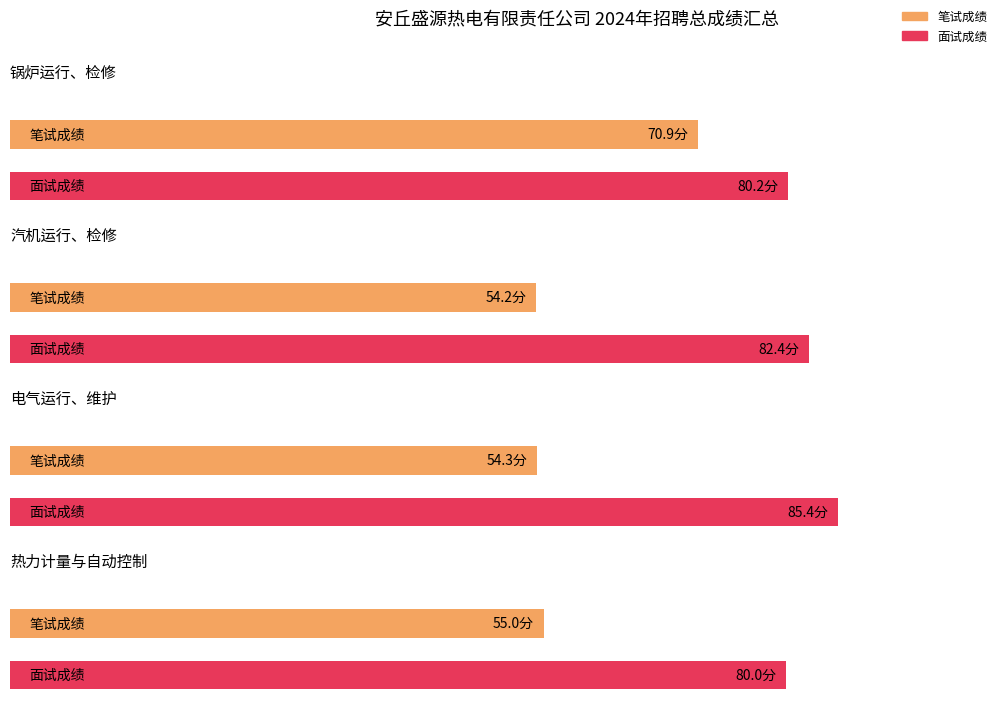

Which category has the lowest value in the 汽机运行、检修 series?

笔试成绩